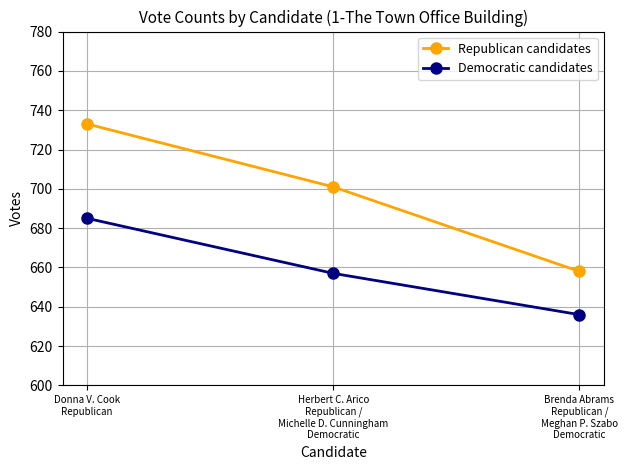

Does the chart have visible grid lines?

Yes